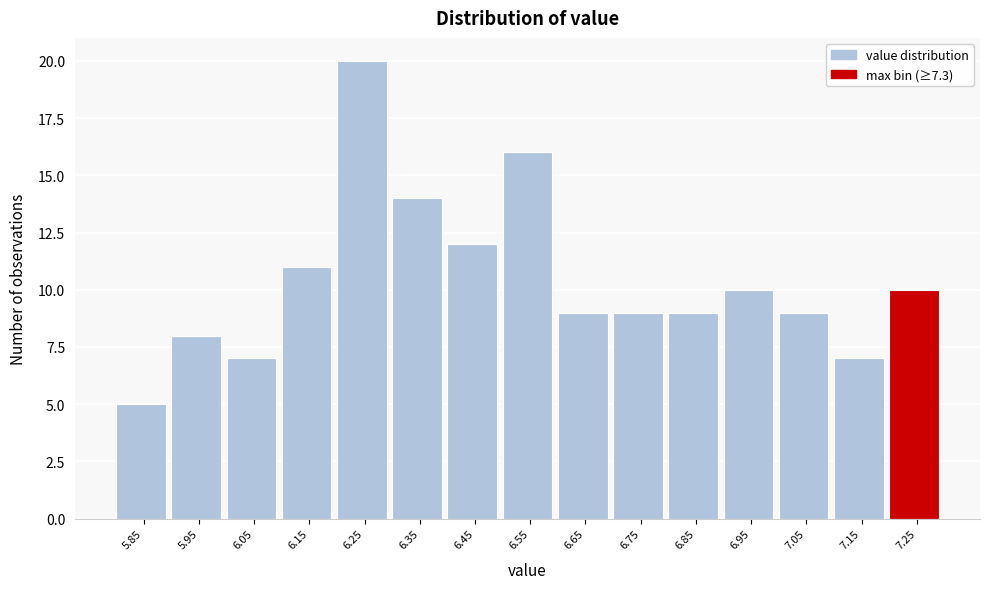

Reading left to right, list every bar in this chart as the range it spans on the x-axis followed by its height. The values are not printed on the chart, so give them approximately, as read against the axis.

5.8 to 5.9: 5
5.9 to 6.0: 8
6.0 to 6.1: 7
6.1 to 6.2: 11
6.2 to 6.3: 20
6.3 to 6.4: 14
6.4 to 6.5: 12
6.5 to 6.6: 16
6.6 to 6.7: 9
6.7 to 6.8: 9
6.8 to 6.9: 9
6.9 to 7.0: 10
7.0 to 7.1: 9
7.1 to 7.2: 7
7.2 to 7.3: 10